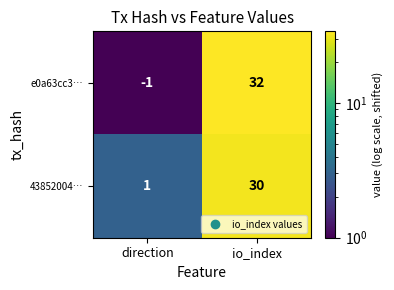

Reading left to right, list all the values displayed in this chart.

e0a63cc3…: -1	32
43852004…: 1	30